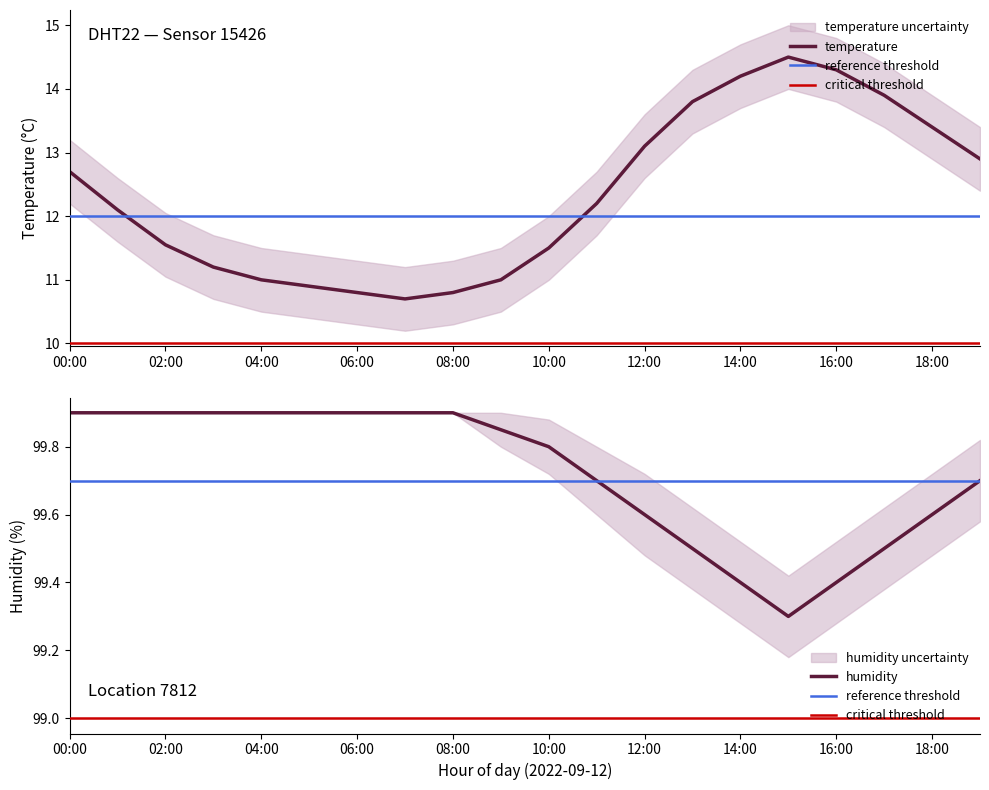

What is the sum of the humidity values at 12:00 and 05:00?

199.5